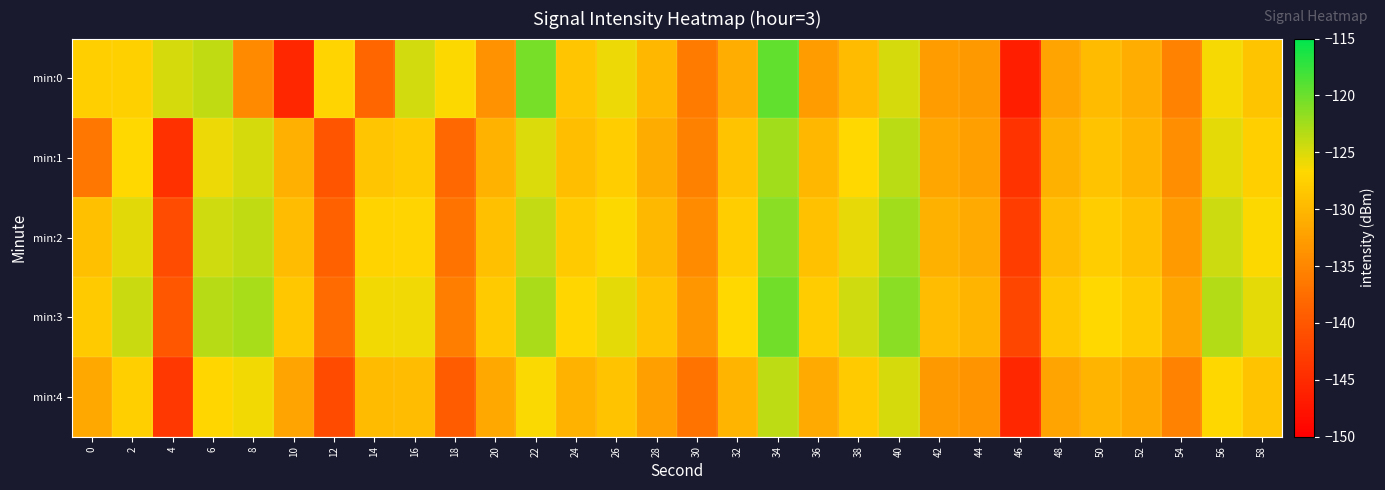

Rank the series at 0 from highest to lowest value.

min:0, min:3, min:2, min:4, min:1